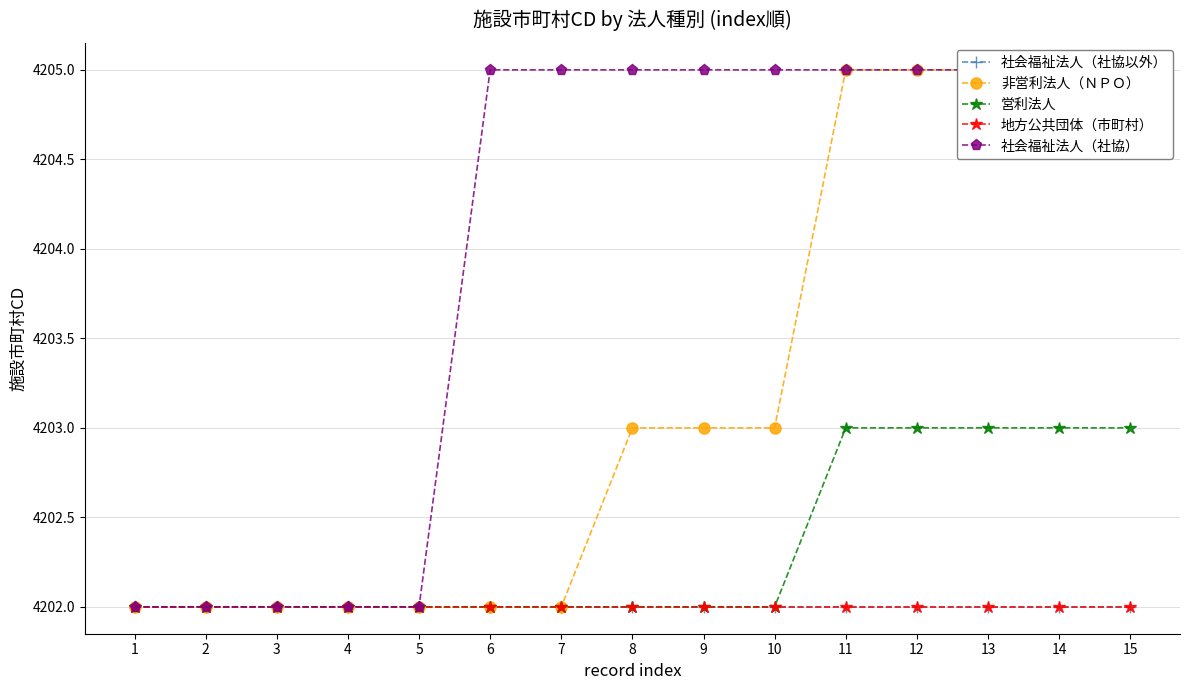

Is it true that 社会福祉法人（社協） equals 4205 at 6?

True